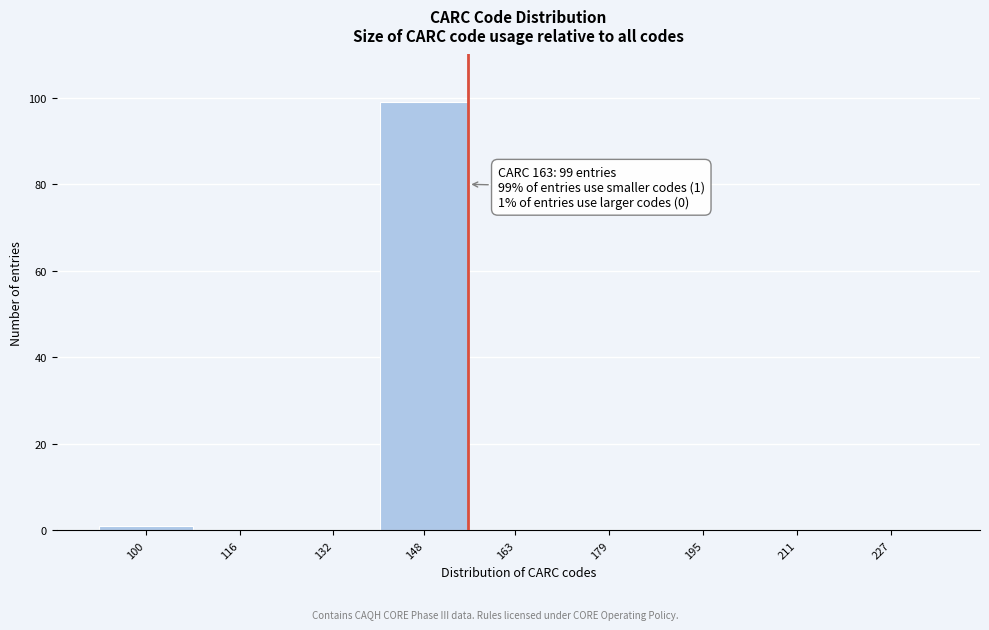

Reading right to left, extract all data points from this chart.

227=0	211=0	195=0	179=0	163=0	148=99	132=0	116=0	100=1